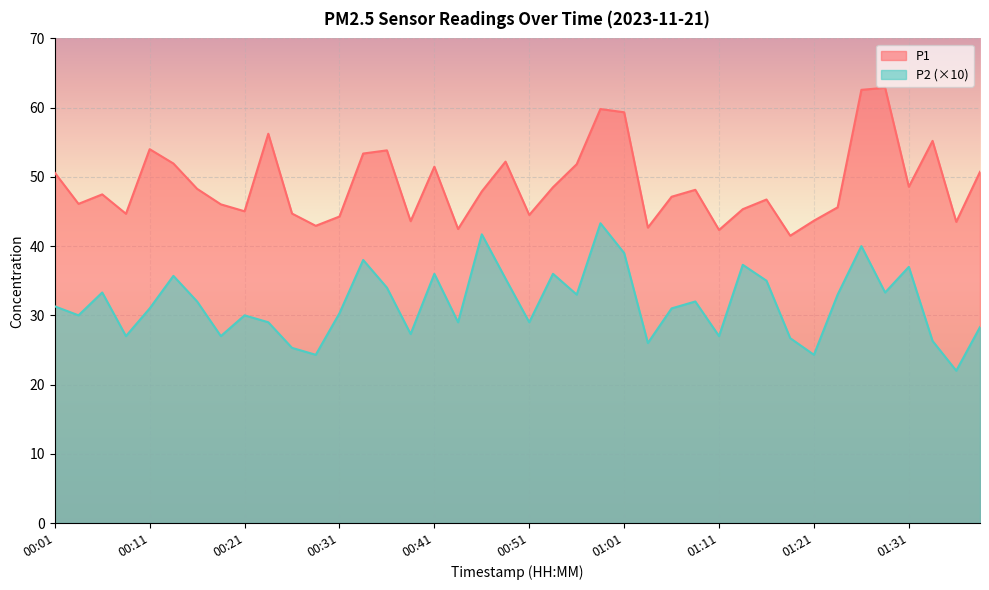

At how many categories does at least one series exceed 55?

6